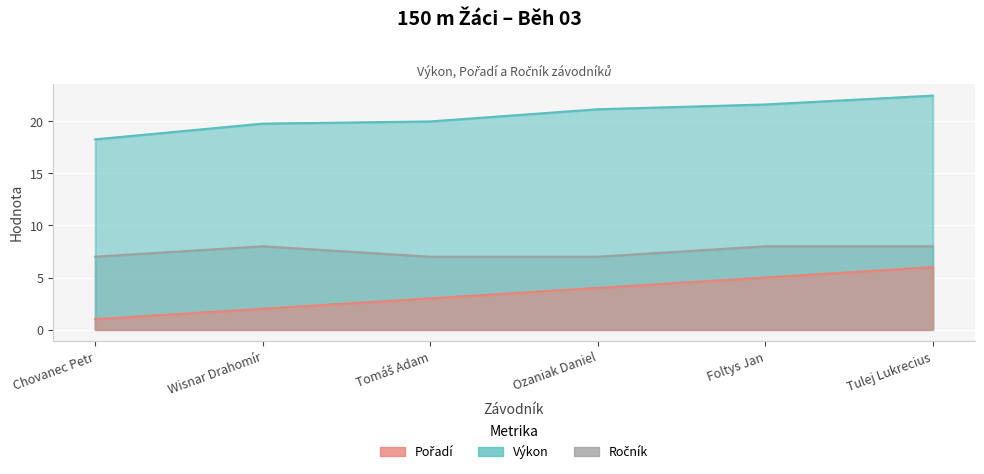

List the series in order of their overall mean, highest first.

Výkon, Ročník, Pořadí